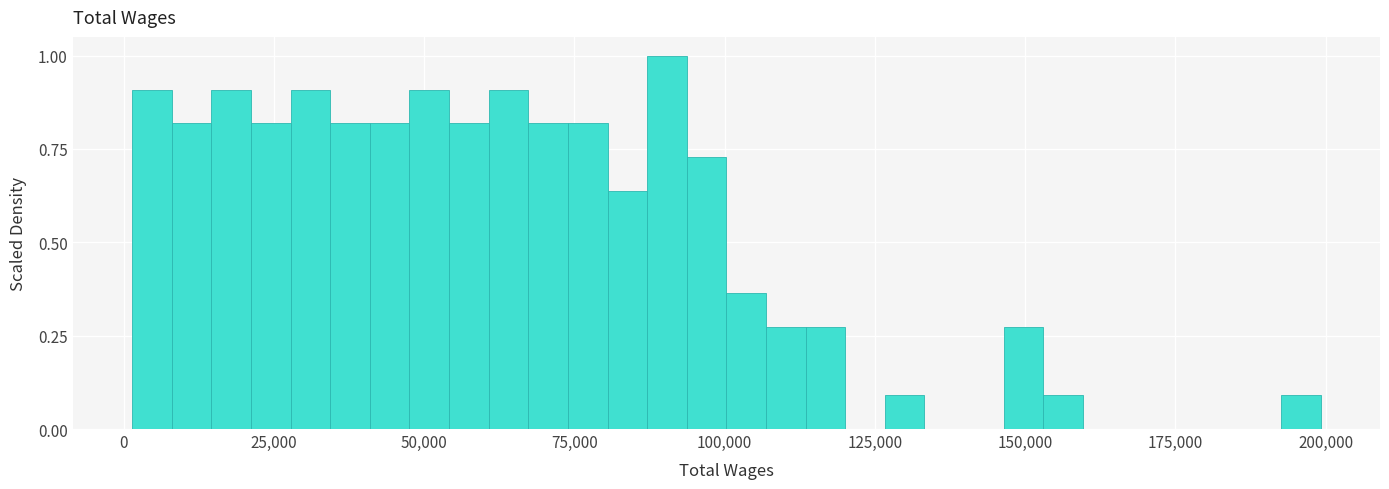

Around what value on the x-axis is the tallest bar? Give the approximate position of its centre, as read against the axis.

90000